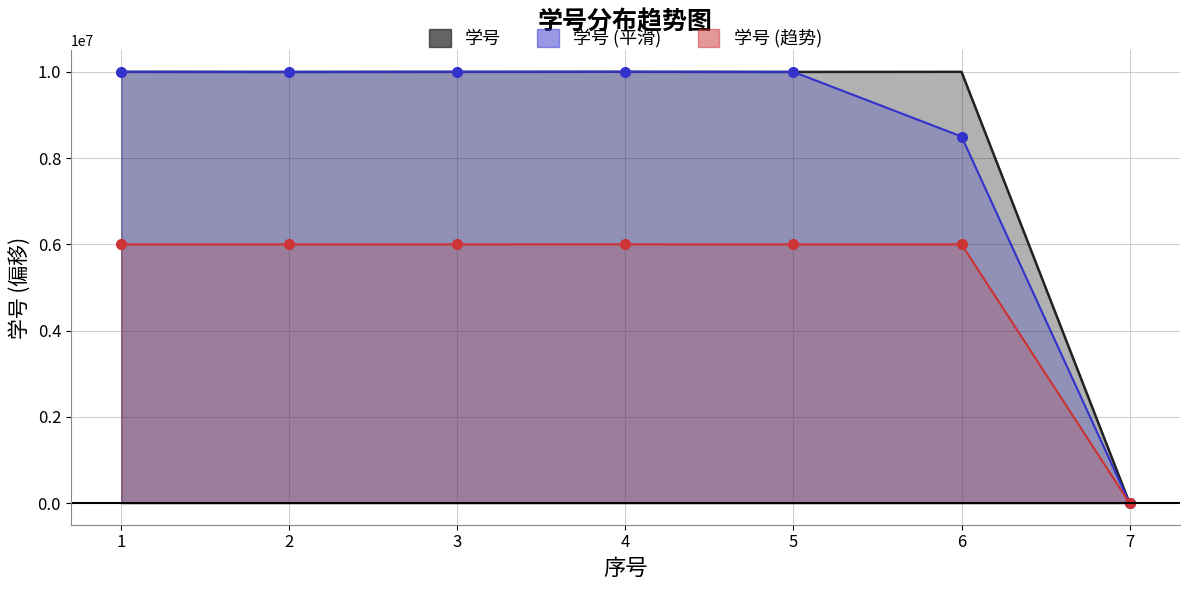

What is the difference between the maximum and second lowest values?

2995